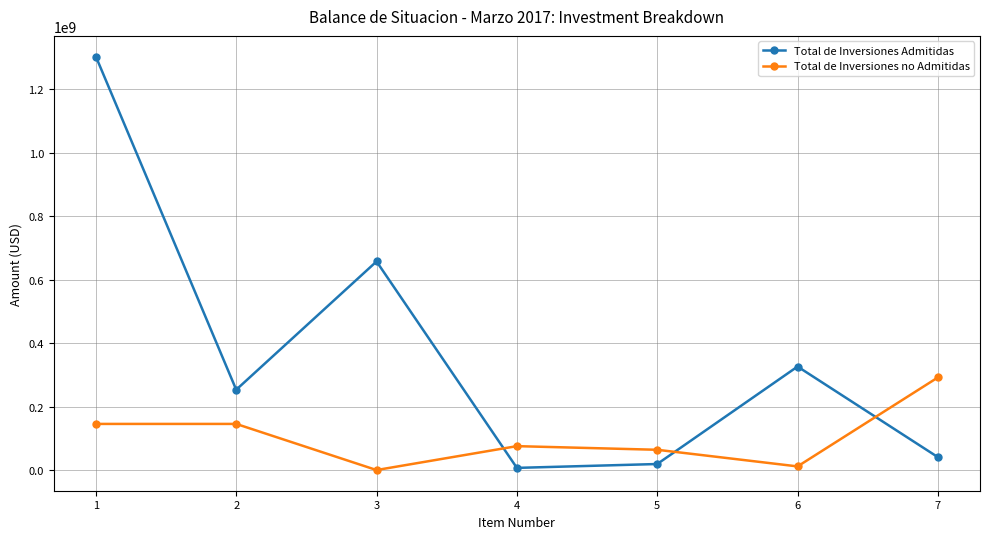

How many series are shown in this chart?

2